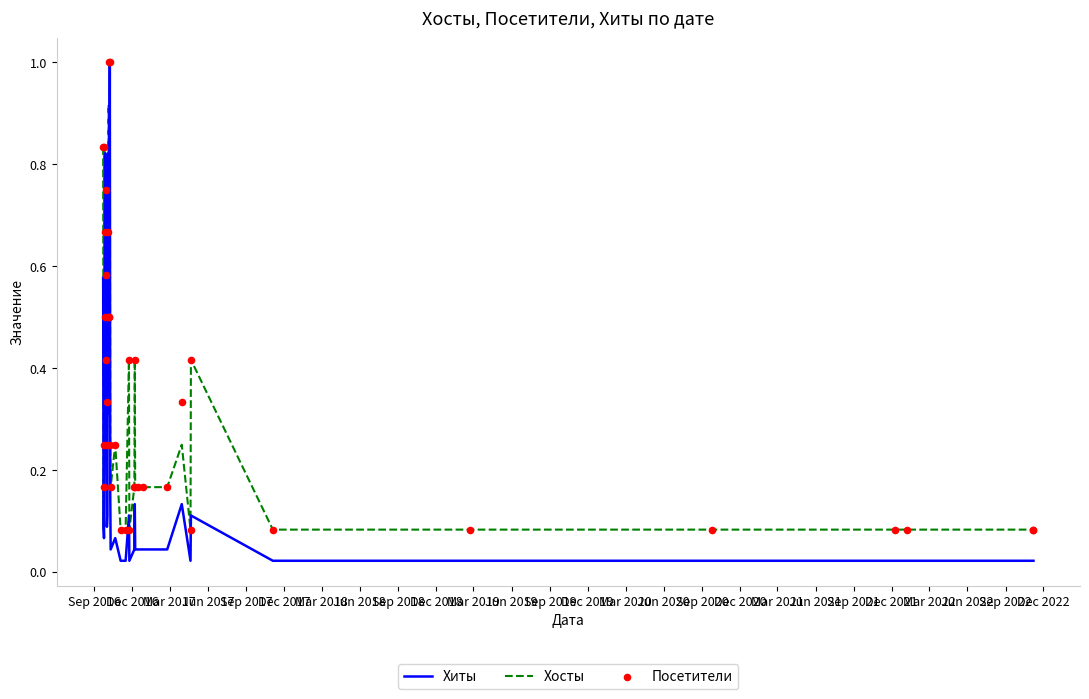

What is the highest value of the Хосты series?

1.0